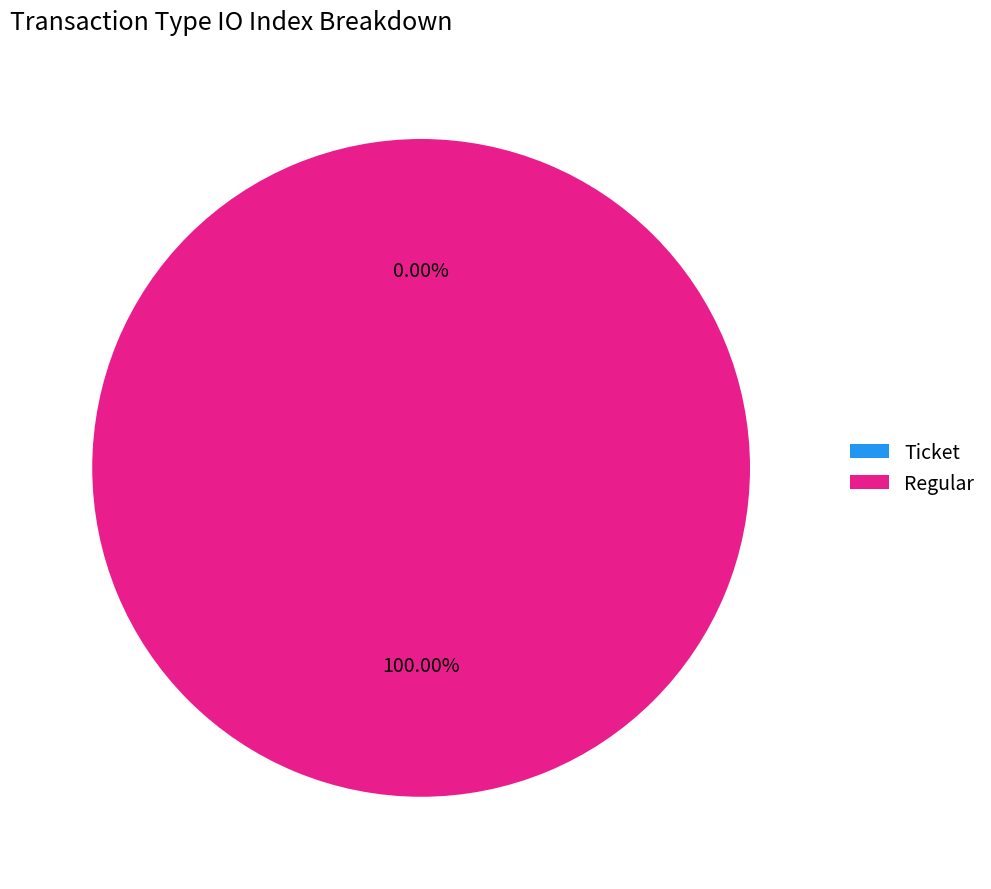

What is the smallest slice in the pie chart?

Ticket